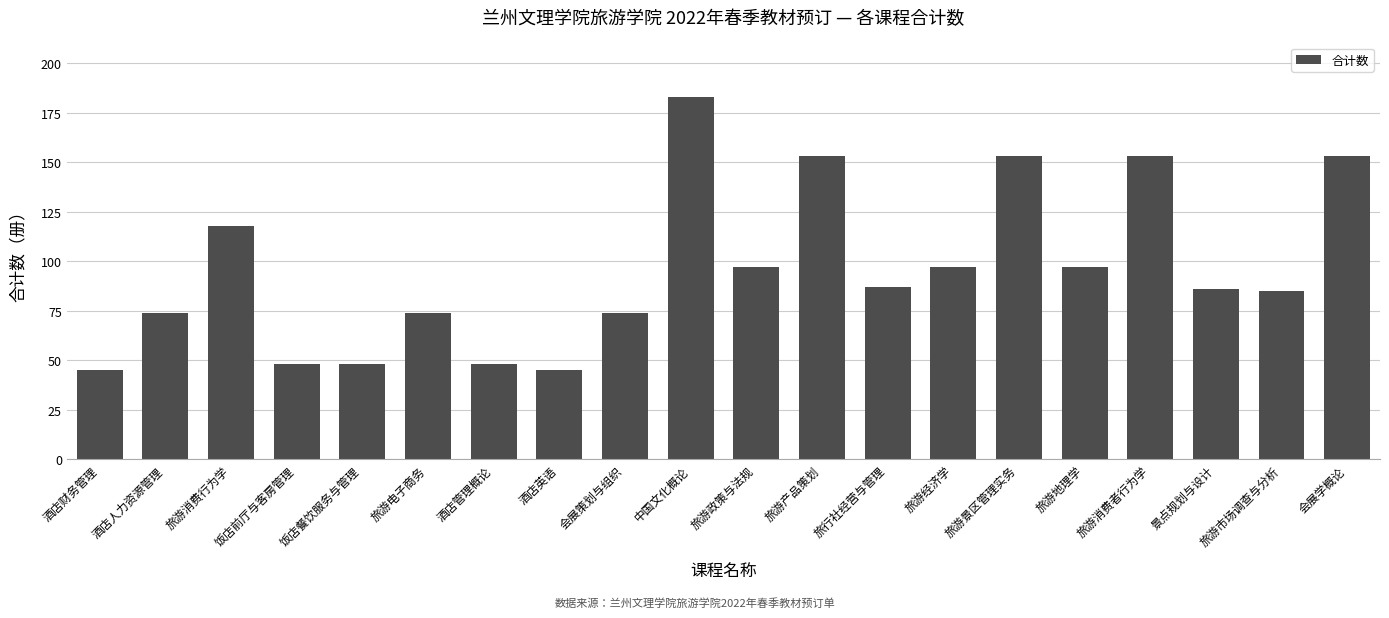

What is the ratio of the value at 酒店财务管理 to the value at 旅游市场调查与分析?

0.5